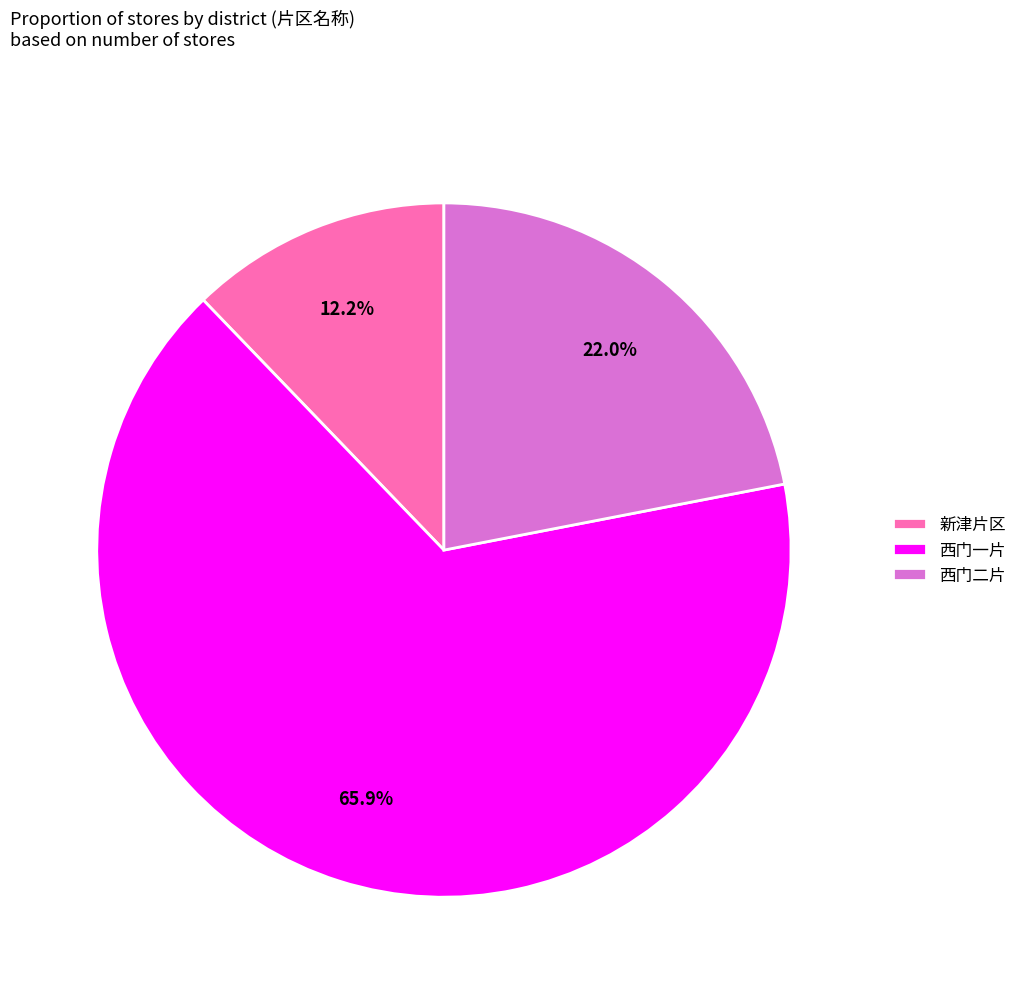

Which category has the biggest portion of the pie?

西门一片